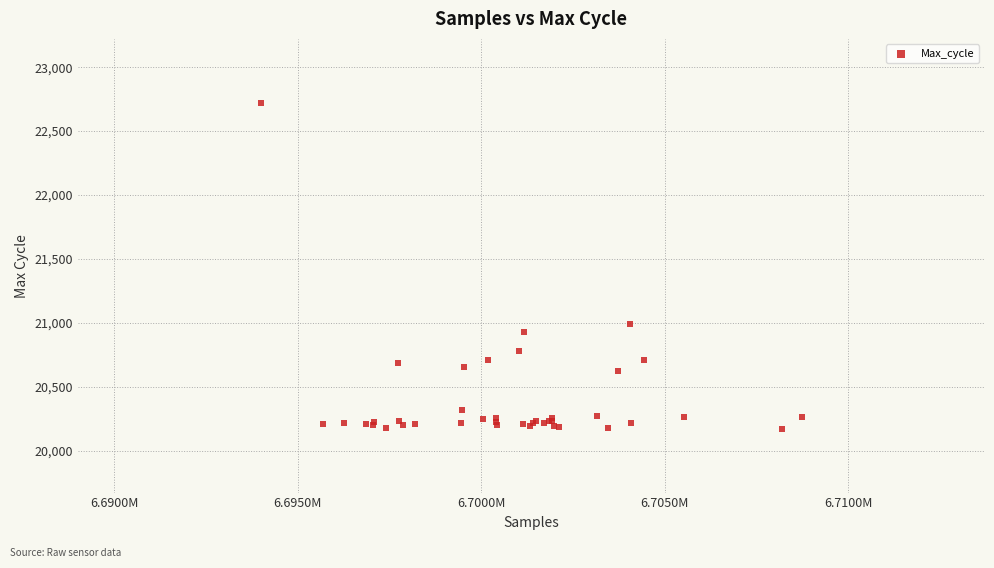

What Y value in the scatter plot is closest to 21448?

20992